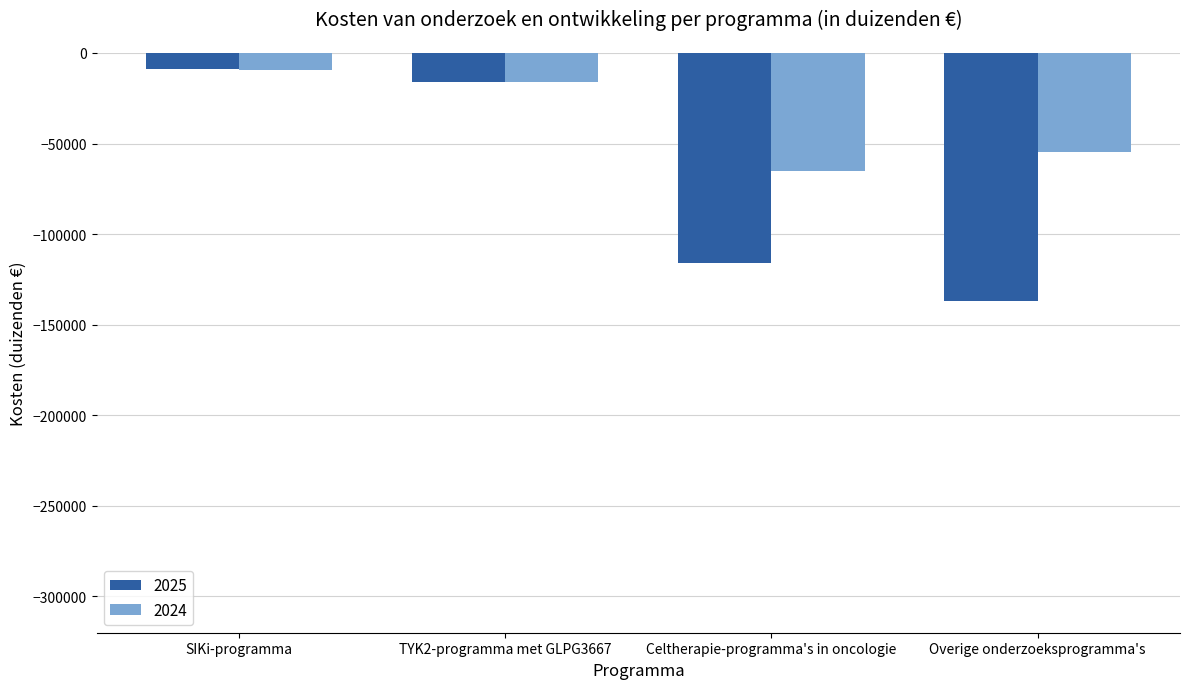

Reading left to right, what are all the values shown in this chart?

2025: -9054	-16306	-115978	-136689
2024: -9147	-15837	-65295	-54946